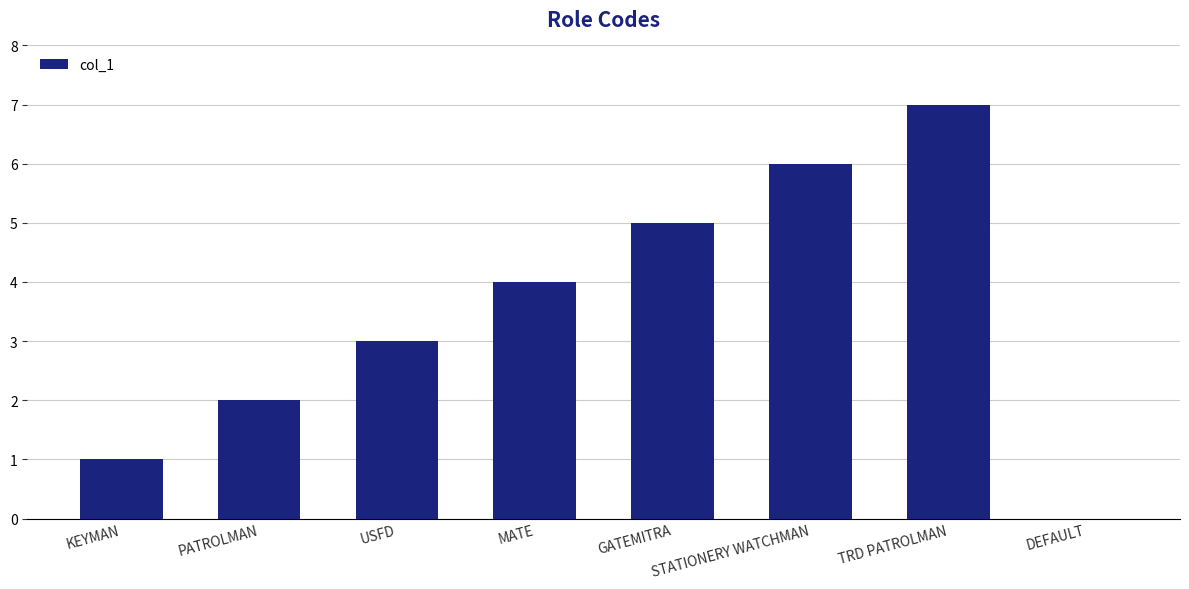

Count the values in the range 2 to 6.

5